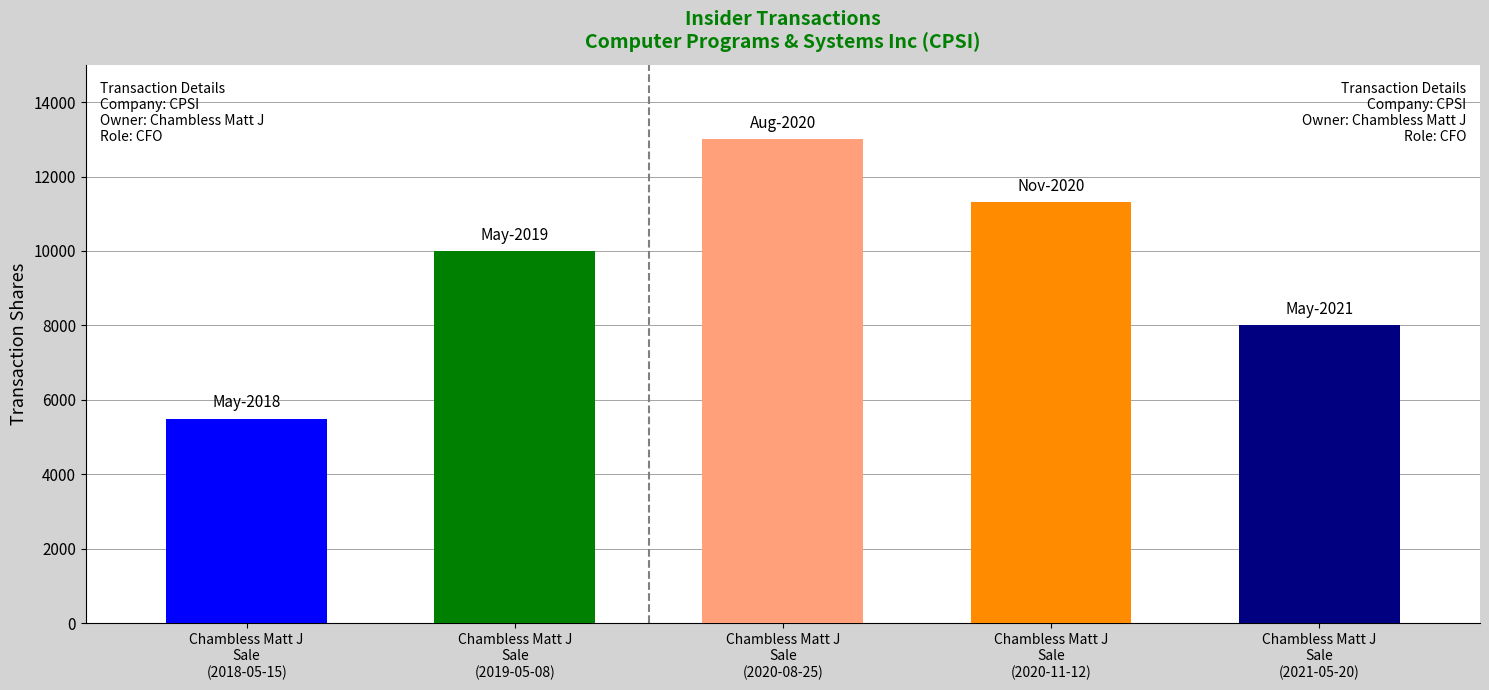

Reading left to right, extract all data points from this chart.

Chambless Matt J
Sale
(2018-05-15)=5492	Chambless Matt J
Sale
(2019-05-08)=10000	Chambless Matt J
Sale
(2020-08-25)=13000	Chambless Matt J
Sale
(2020-11-12)=11308	Chambless Matt J
Sale
(2021-05-20)=8000